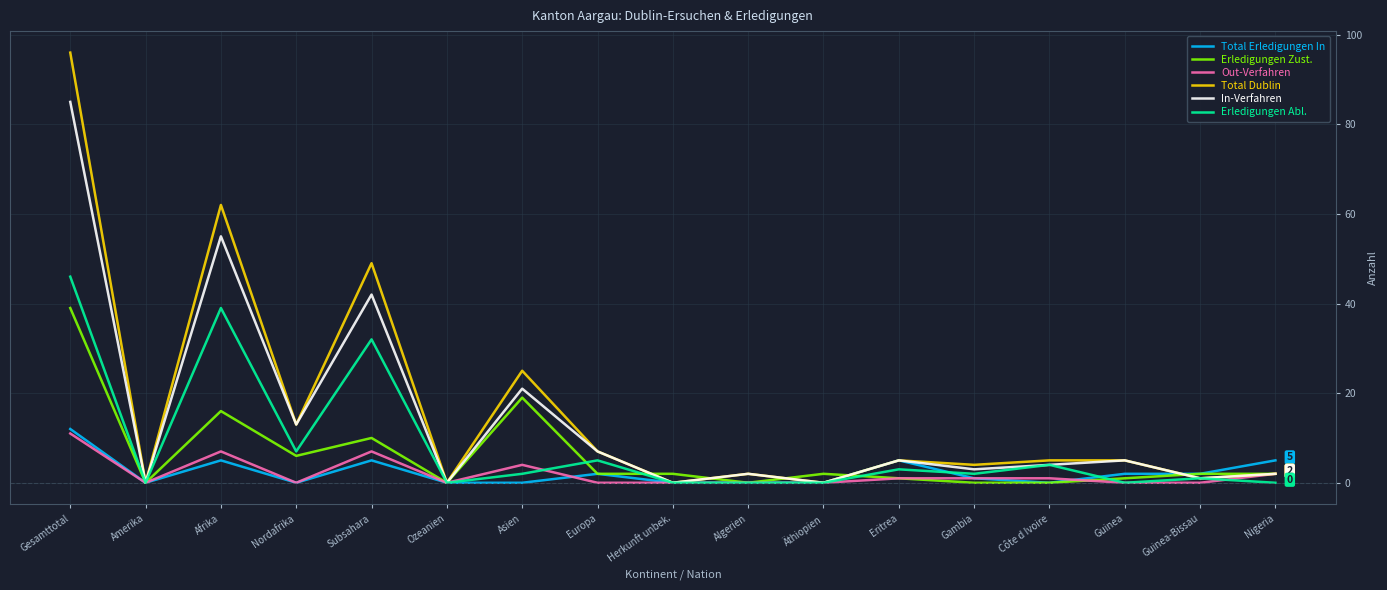

How many lines are shown in the chart?

6